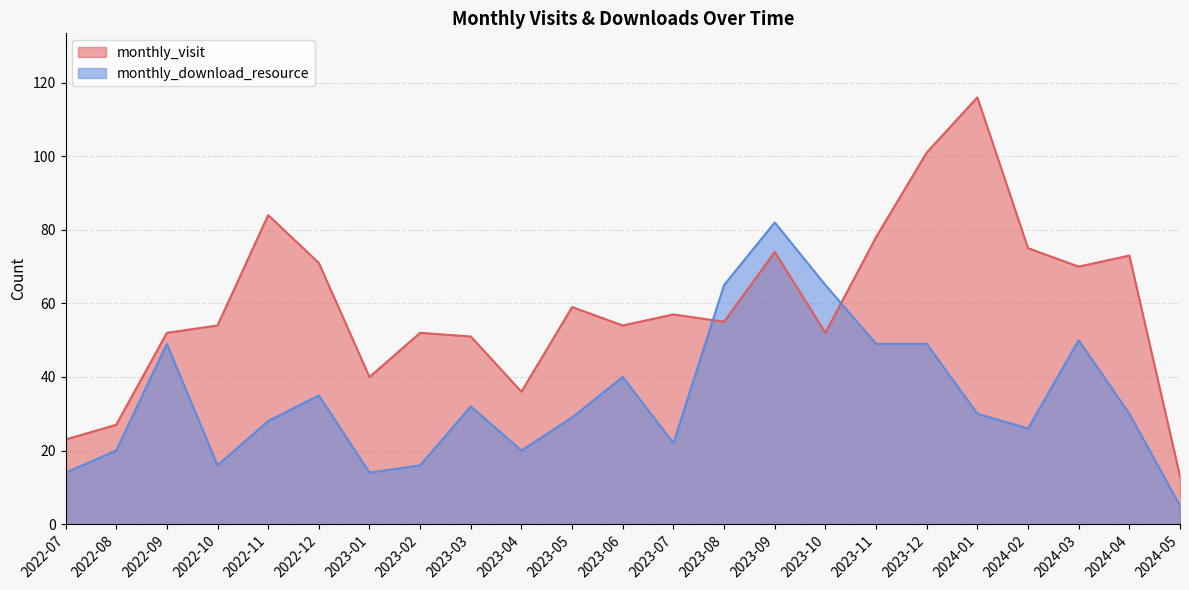

How many interior local peaks does the monthly_download_resource series have?

6